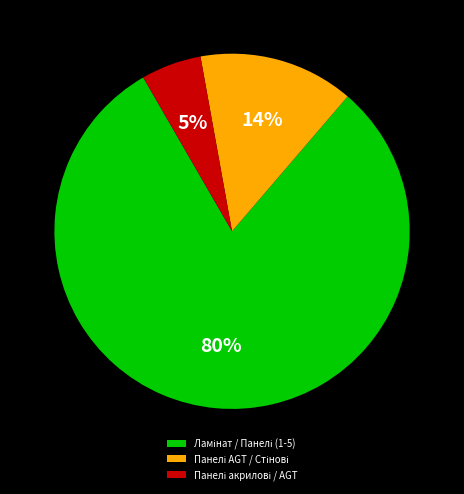

Is there any slice that represents more than half of the pie?

Yes